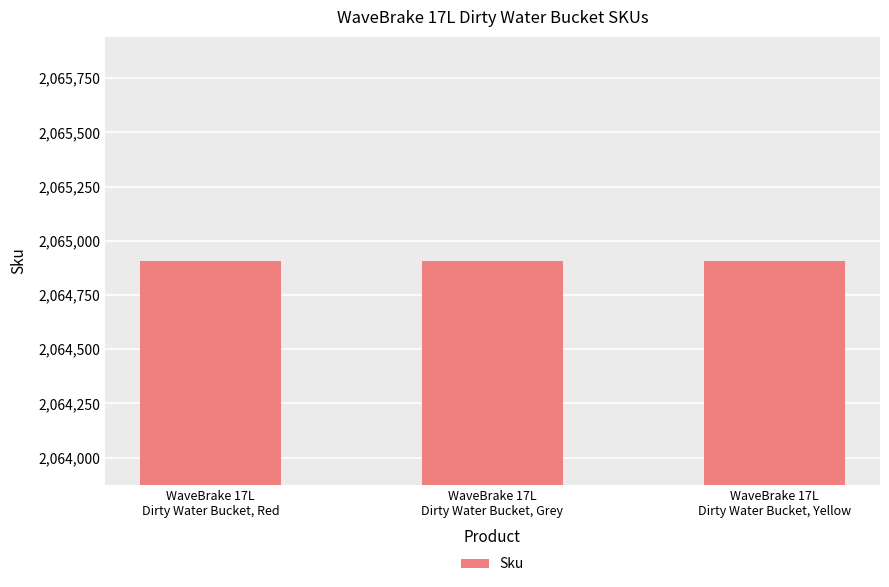

What is the value of the 3rd bar from the left?

2064908